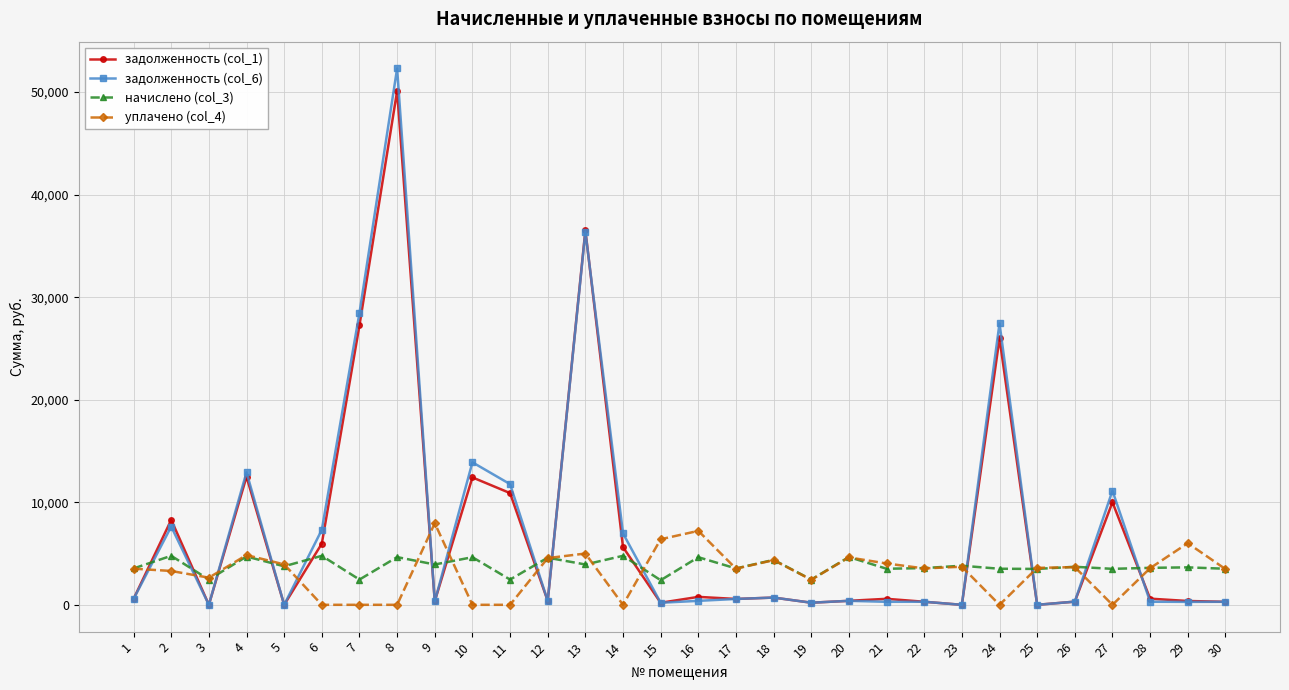

What is the maximum value for начислено (col_3)?

4779.2